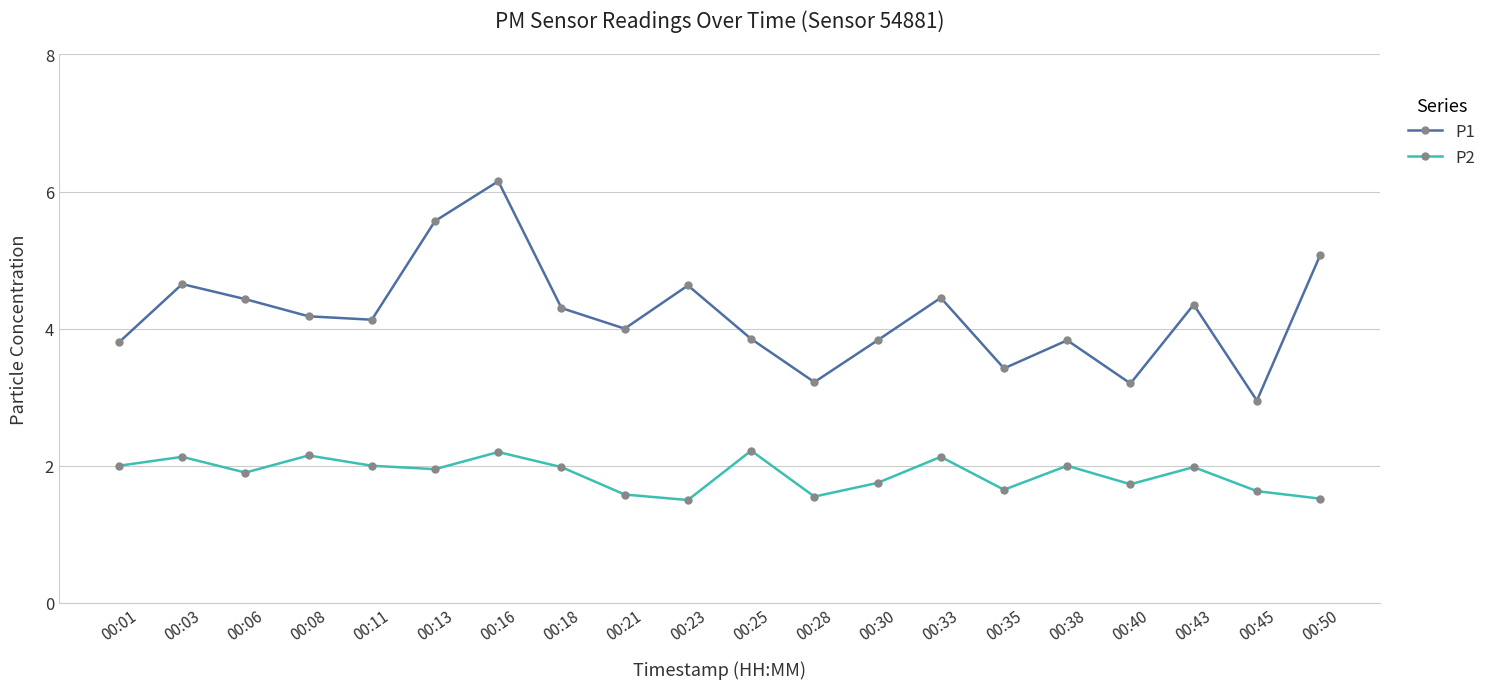

How many series are shown in this chart?

2